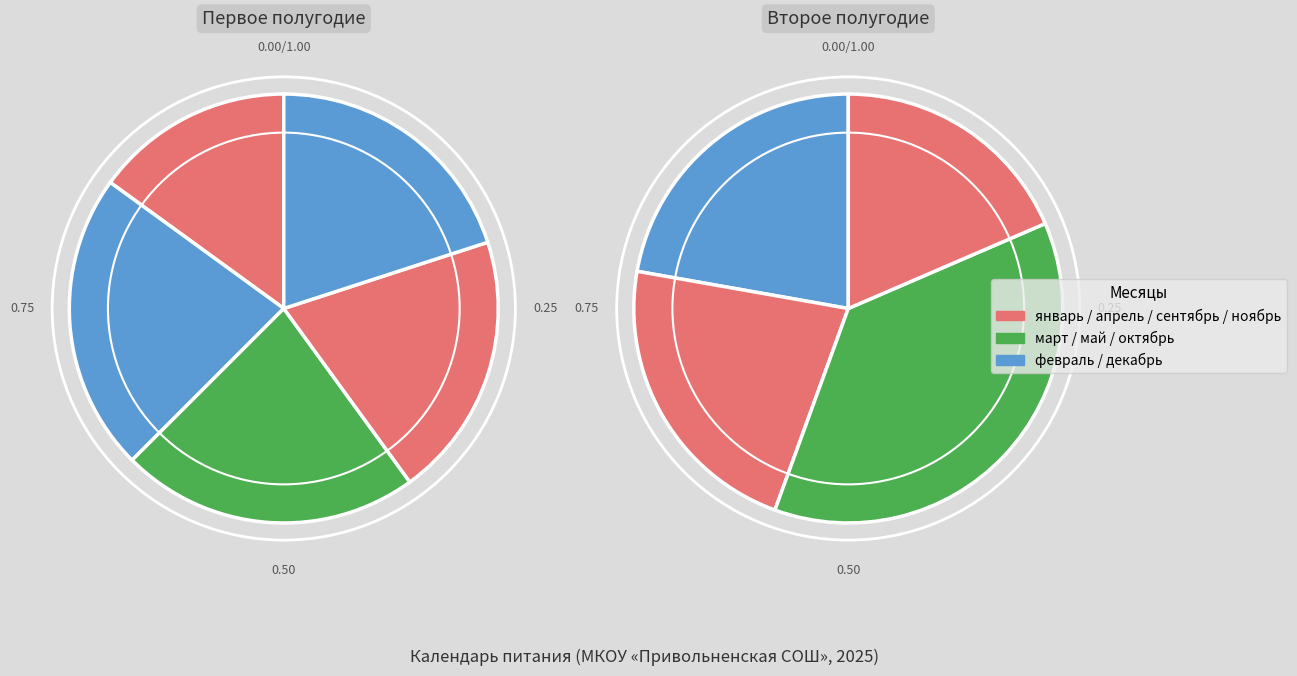

Rank the categories by value from lowest to highest.

декабрь, январь, сентябрь, октябрь, апрель, май, февраль, март, ноябрь